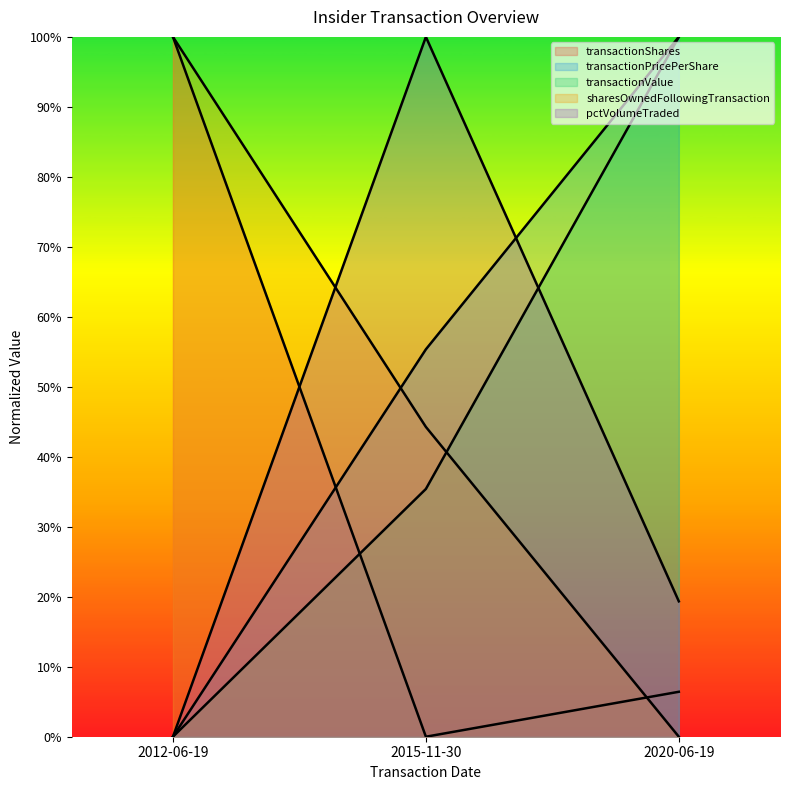

The value of transactionPricePerShare at 2012-06-19 is 0.0. True or false?

True